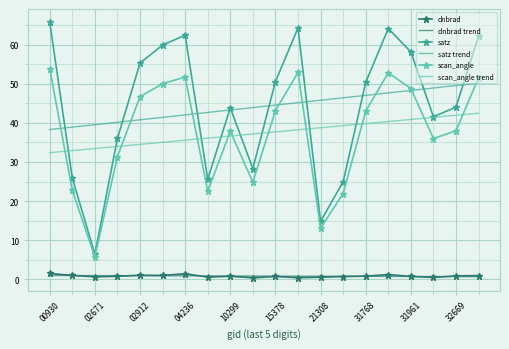

What are all the series names shown in the legend?

dnbrad, dnbrad trend, satz, satz trend, scan_angle, scan_angle trend